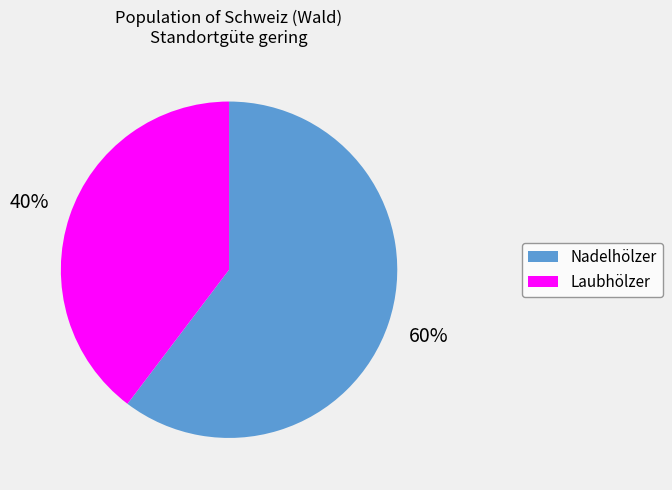

To the nearest percent, what is the average slice percentage?

50%